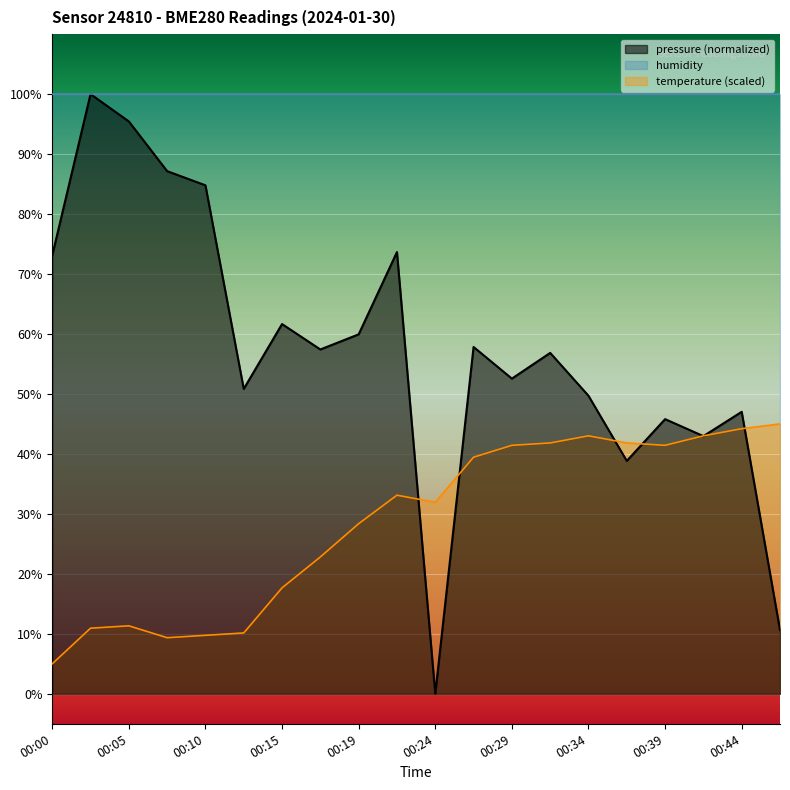

Which category has the lowest value in the pressure series?

00:24